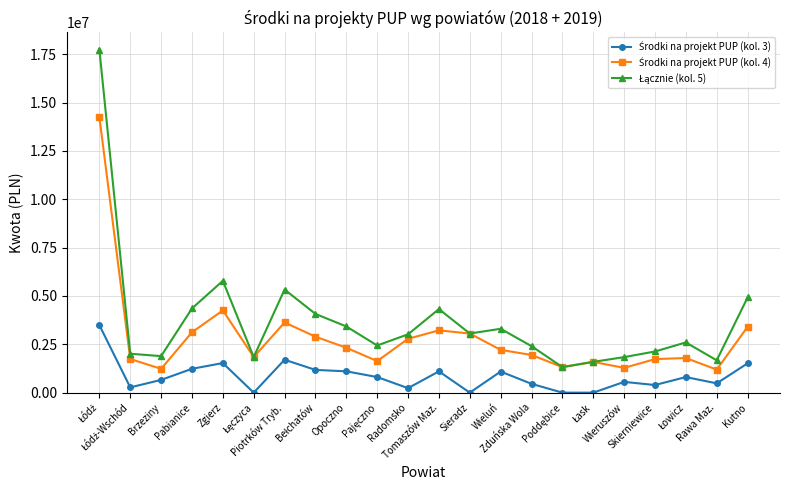

What is the maximum value shown in the chart?

17744456